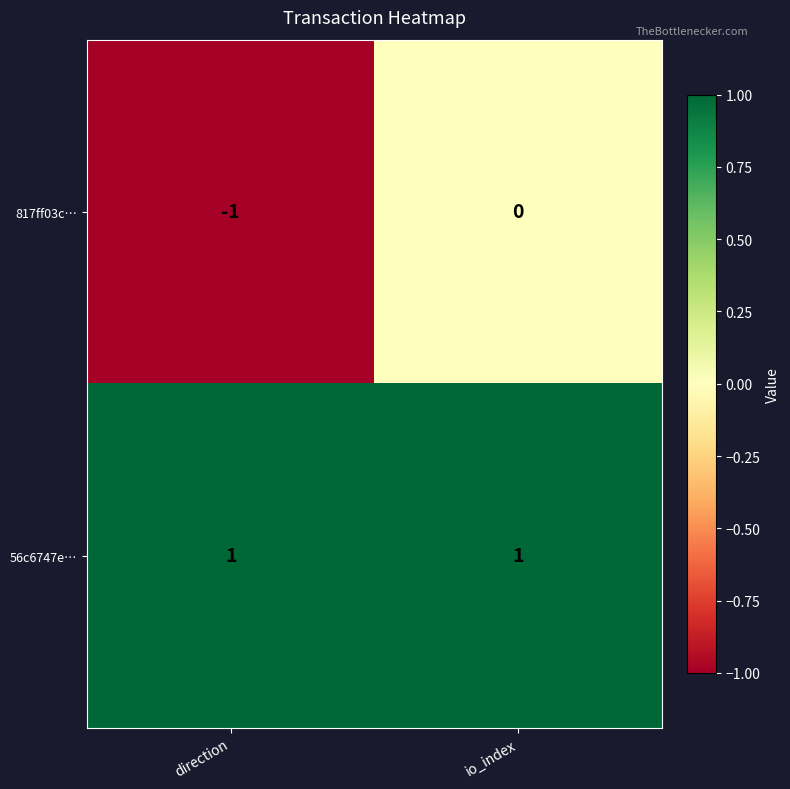

Which series has the largest range (max minus min)?

817ff03c…